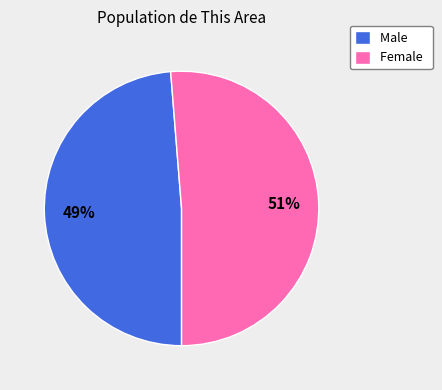

To the nearest percent, what portion does Male represent?

49%